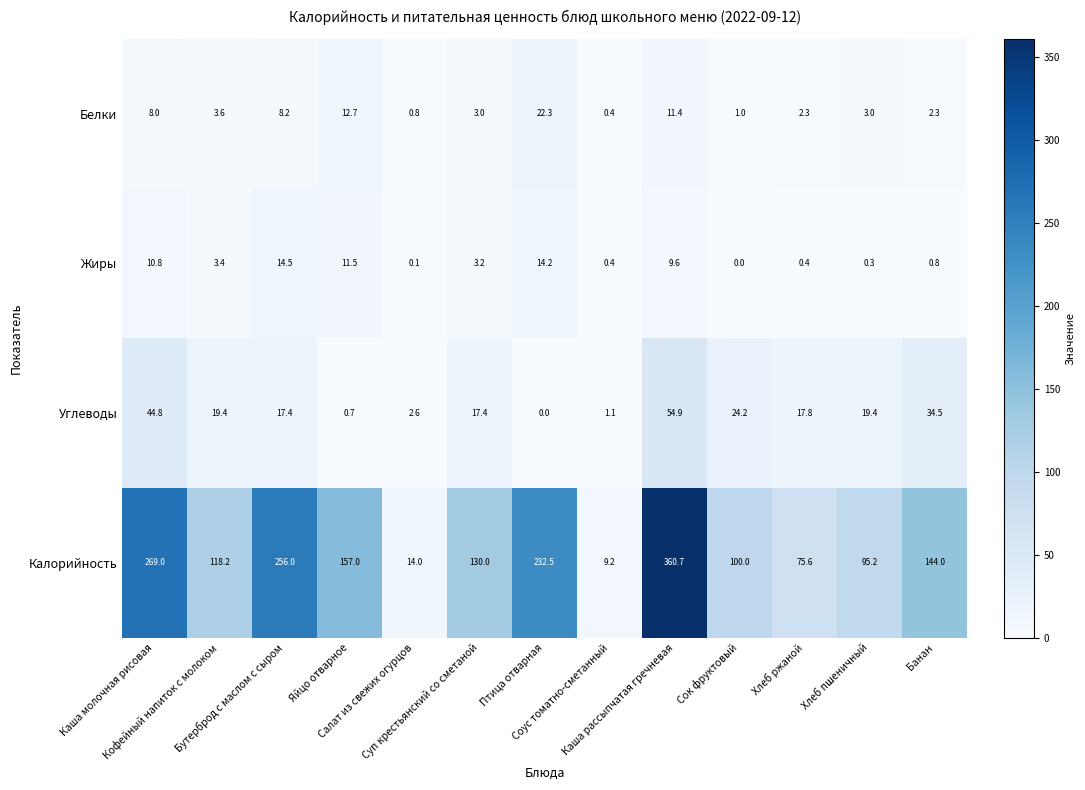

Count the number of categories in the chart.

13